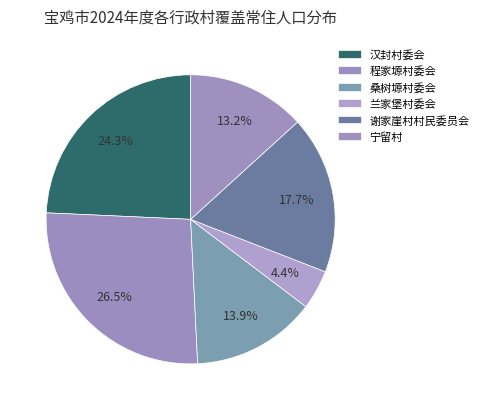

What is the smallest slice in the pie chart?

兰家堡村委会